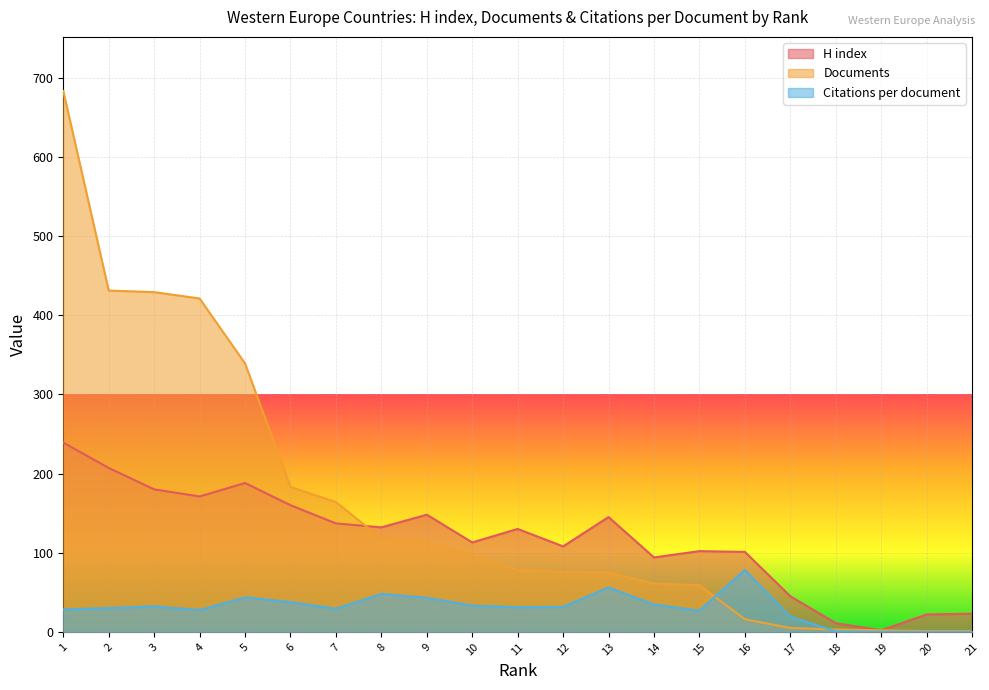

At which label does Documents reach its peak?

1